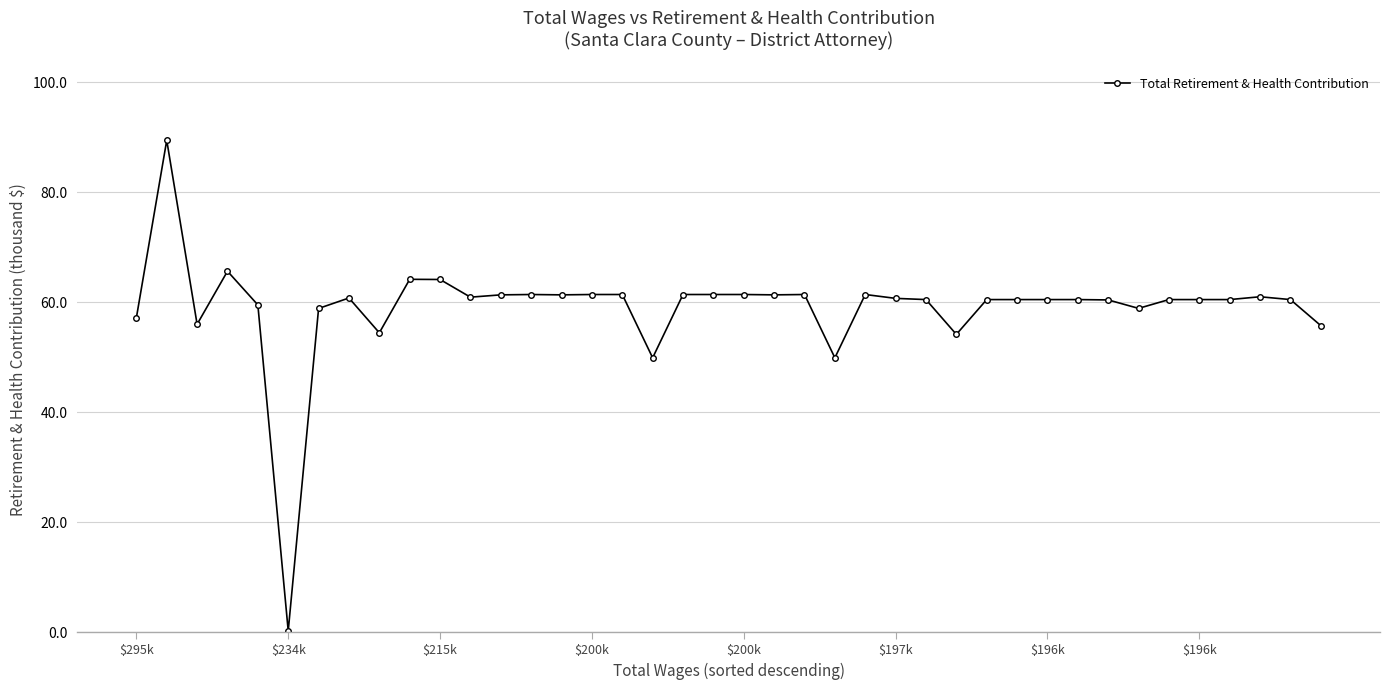

What is the difference between the second highest and minimum values?

65.4